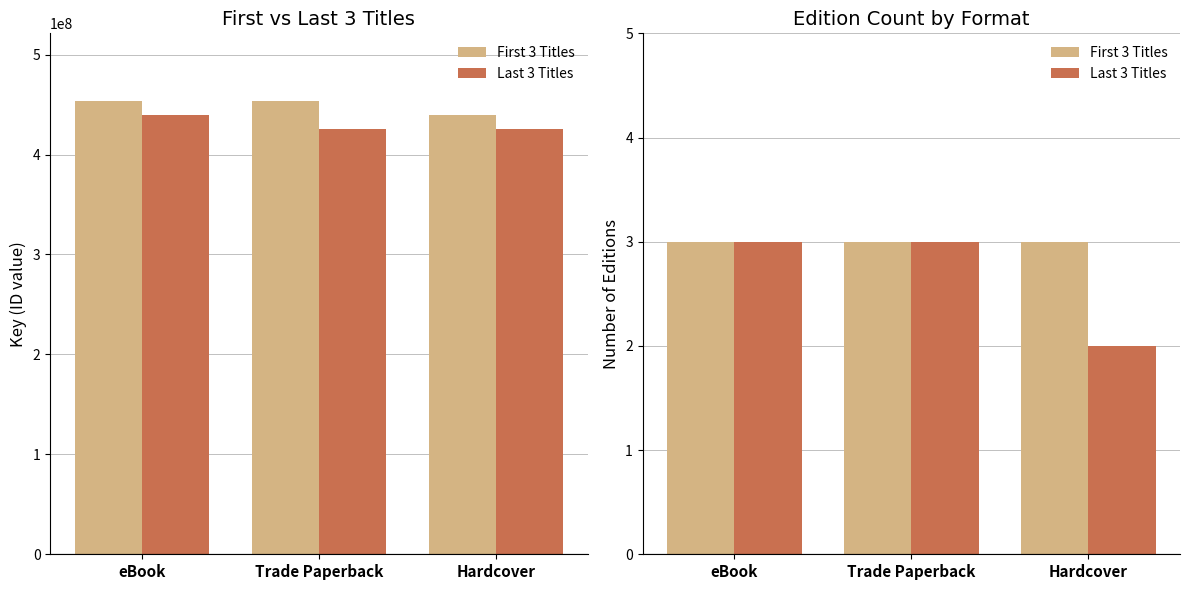

Count the Last 3 Titles values in the range 2 to 3.

3